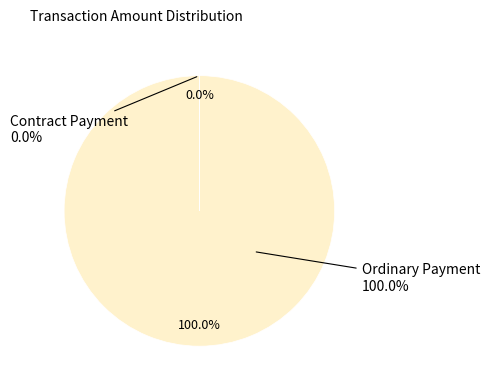

What is the majority slice?

Ordinary Payment